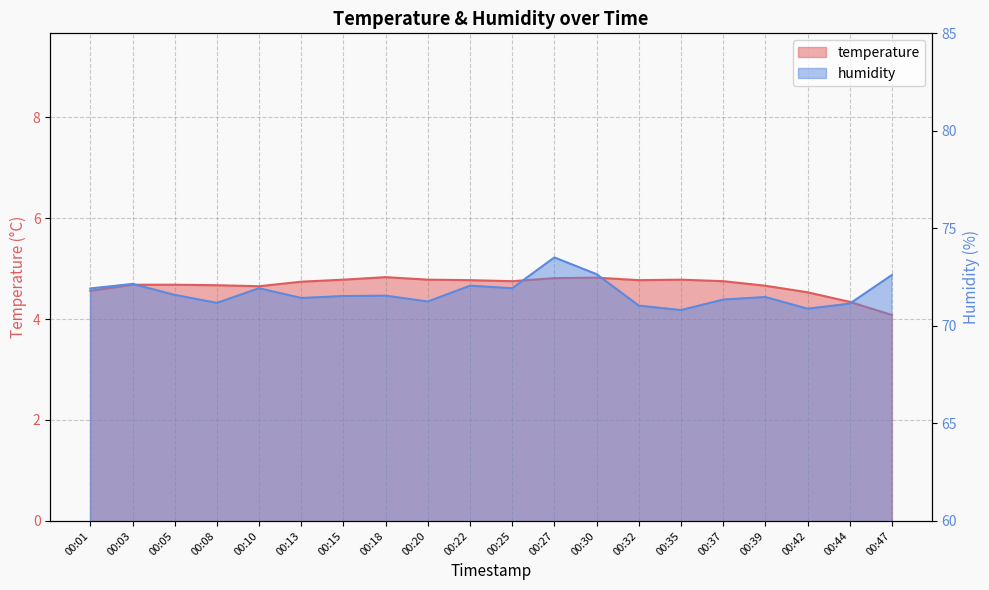

What is the total value across all series at 00:05?

76.3